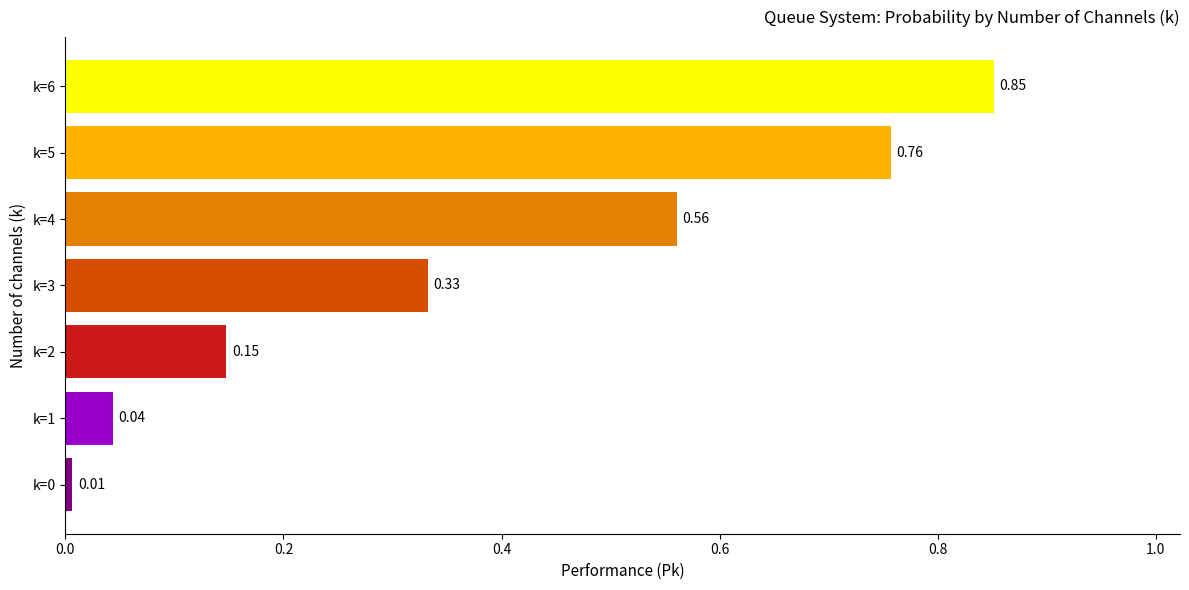

What is the average value?

0.4